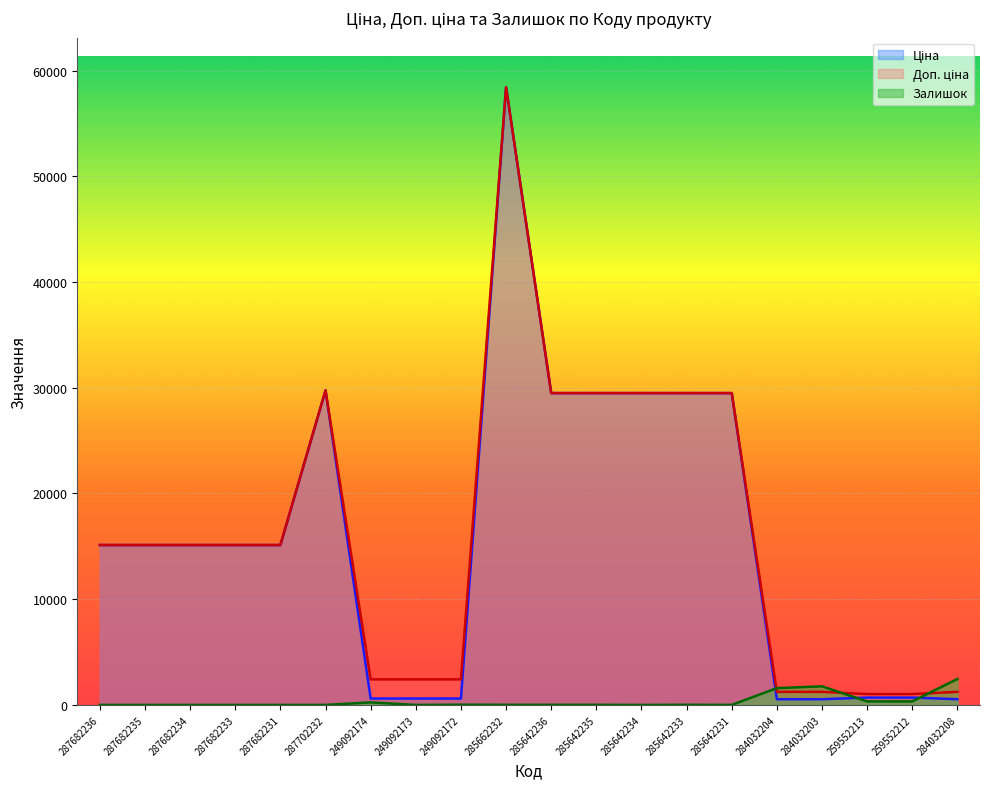

Between which two adjacent categories do Ціна and Залишок first intersect?

285642231 and 284032204